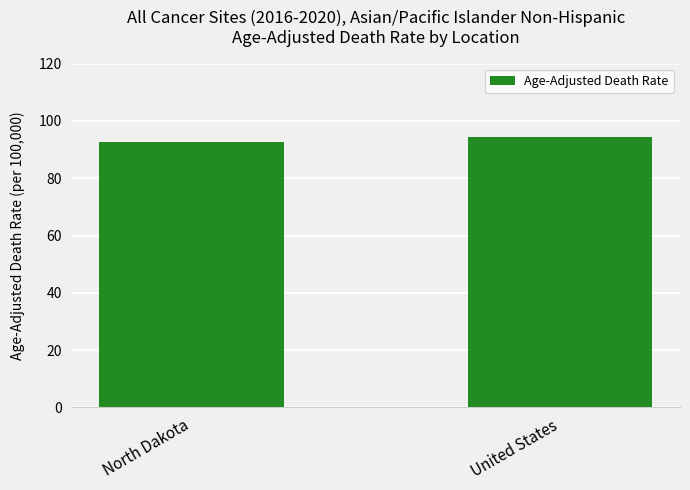

How many values are between 92 and 94?

1